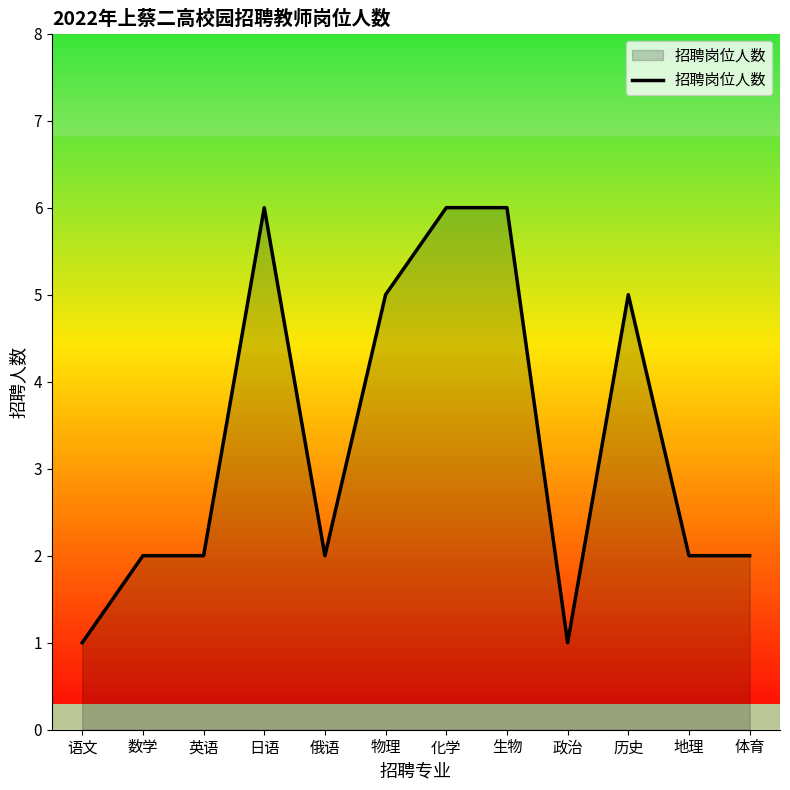

Does the chart have visible grid lines?

No